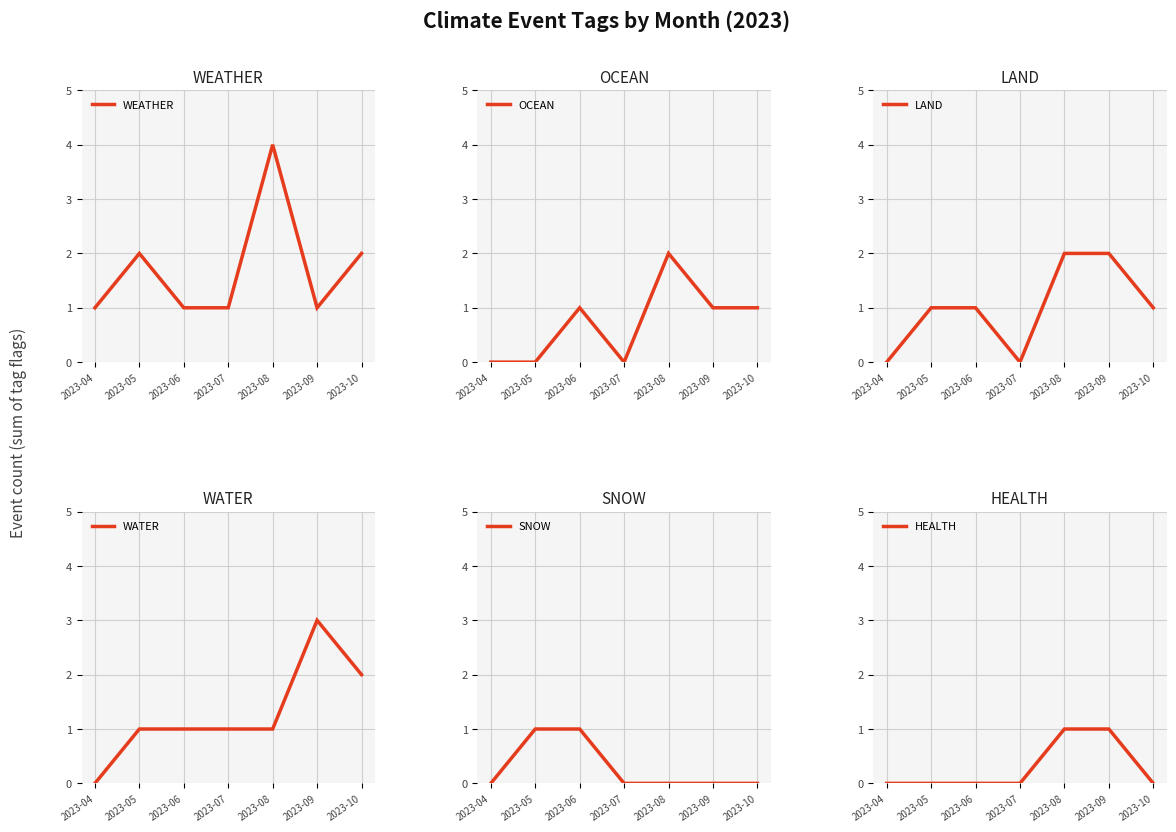

How many data points does each series have?

7